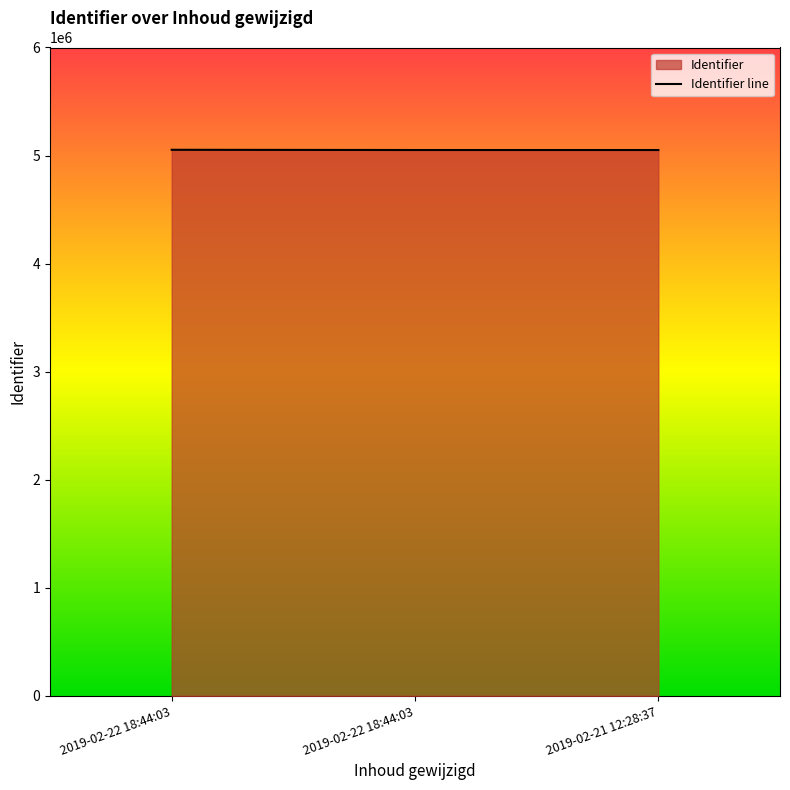

What is the difference between the maximum and second lowest values?

1948